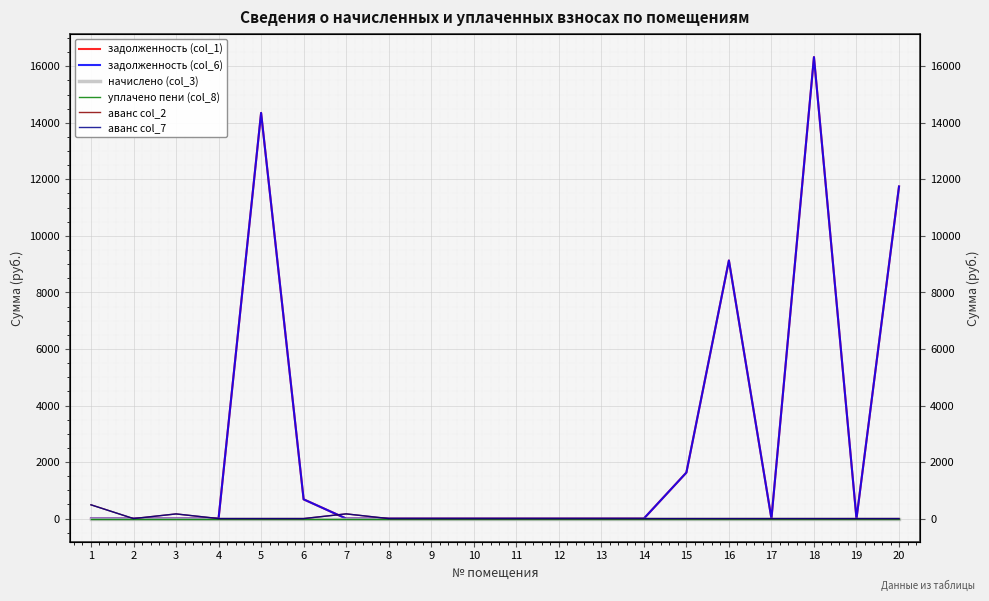

The value of задолженность (col_6) at 4 is -7206.6. True or false?

False